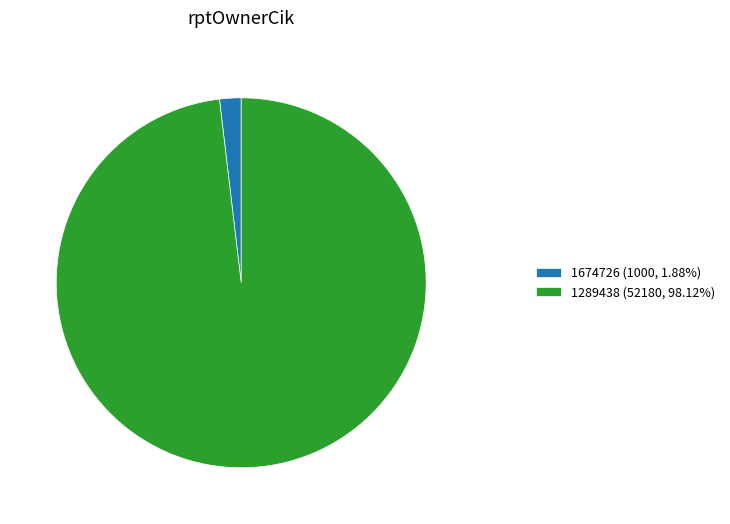

Does 1289438 (52180, 98.12%) represent more than half of the total?

Yes